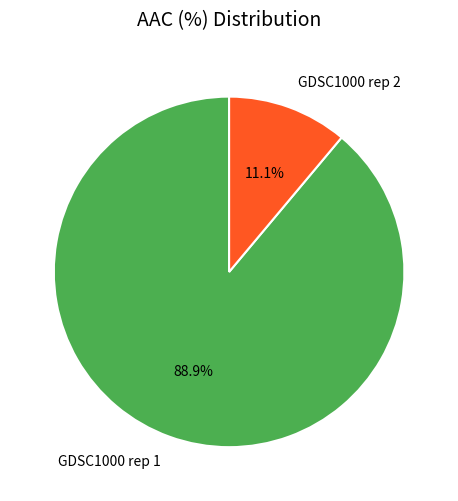

How much of the chart is everything except GDSC1000 rep 2?

88.9%